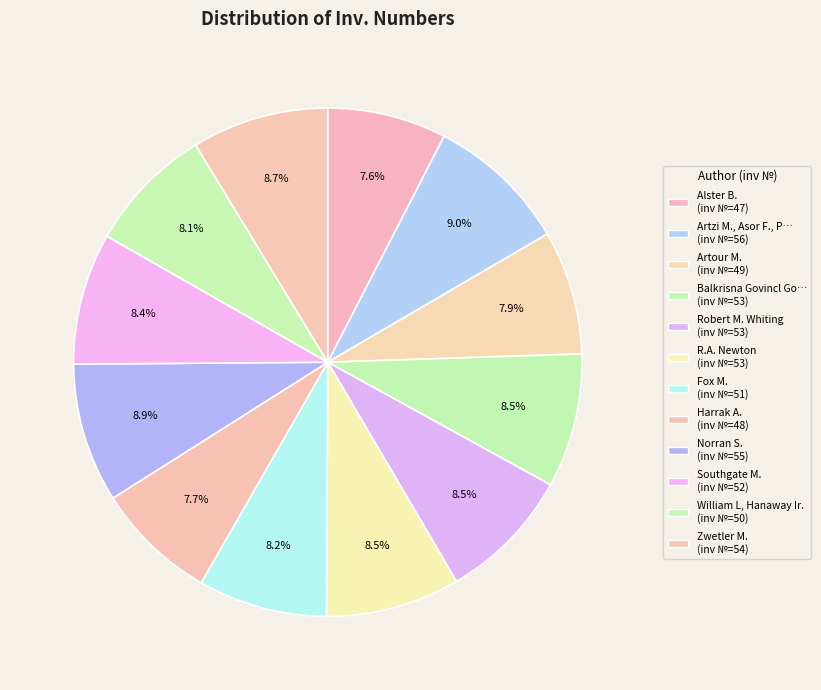

Count the number of slices in the pie.

12